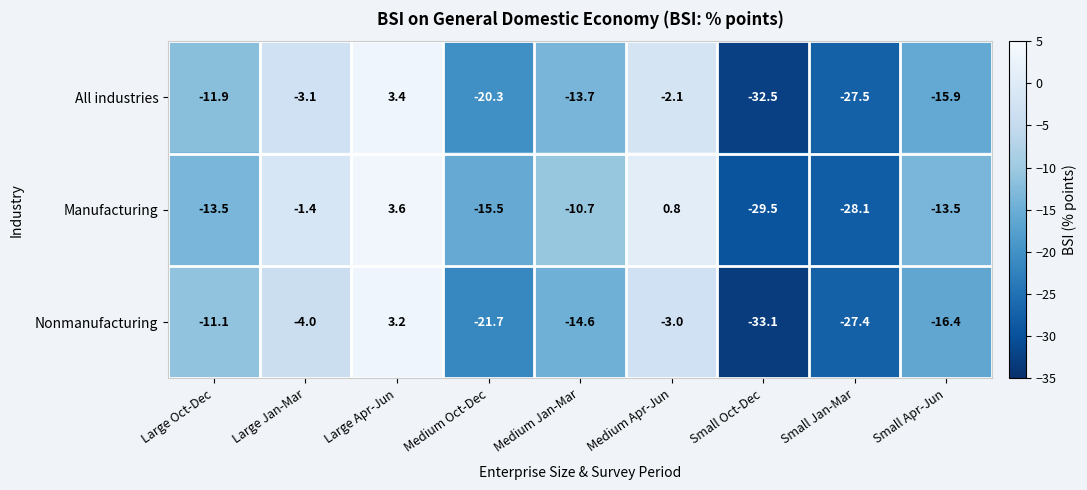

How many values in Nonmanufacturing are above zero?

1